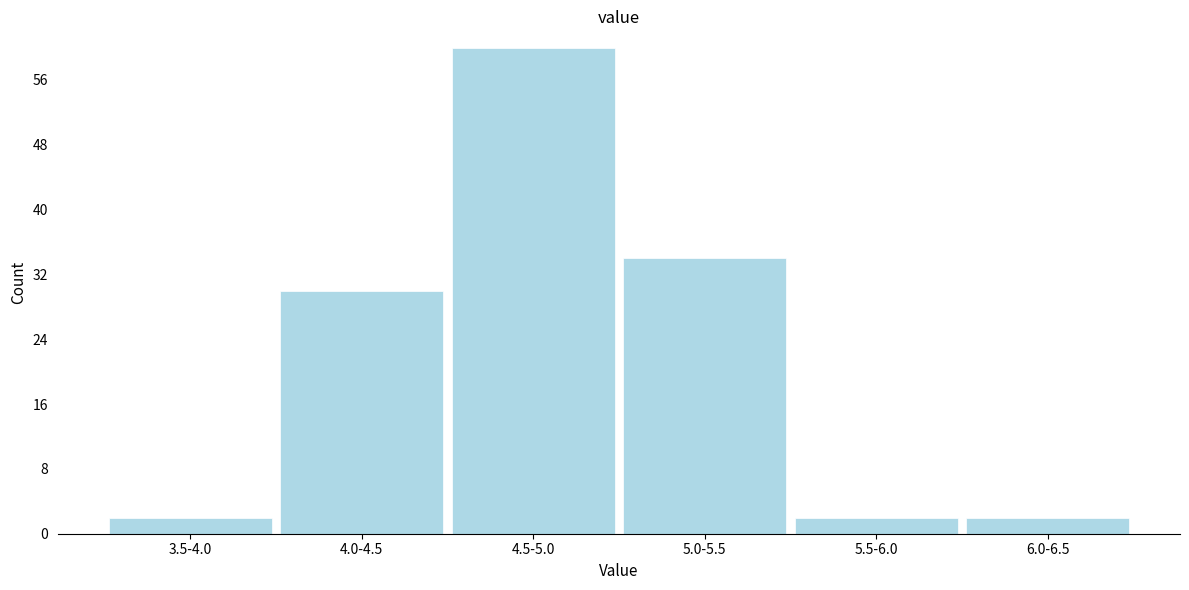

Reading left to right, what are all the values shown in this chart?

3.5-4.0=2	4.0-4.5=30	4.5-5.0=60	5.0-5.5=34	5.5-6.0=2	6.0-6.5=2